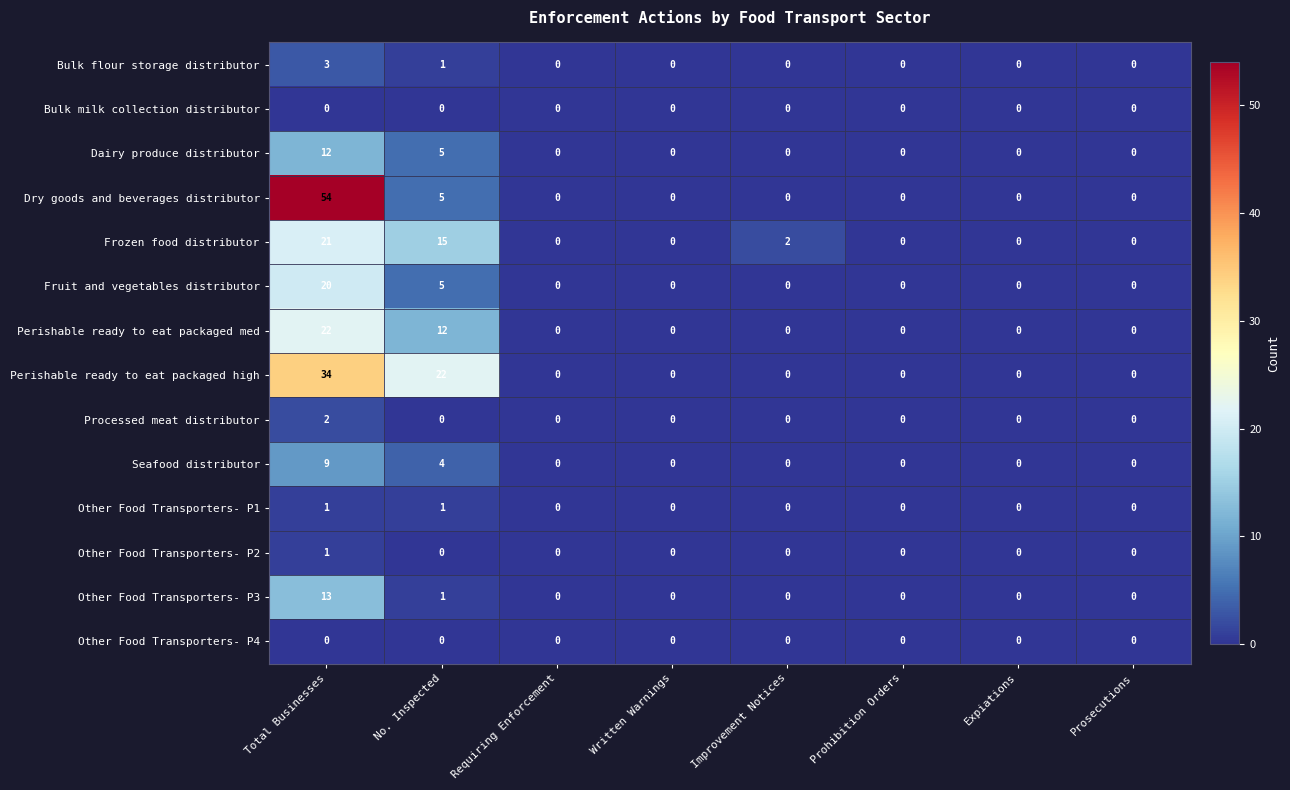

Which series has the largest total across all categories?

Dry goods and beverages distributor